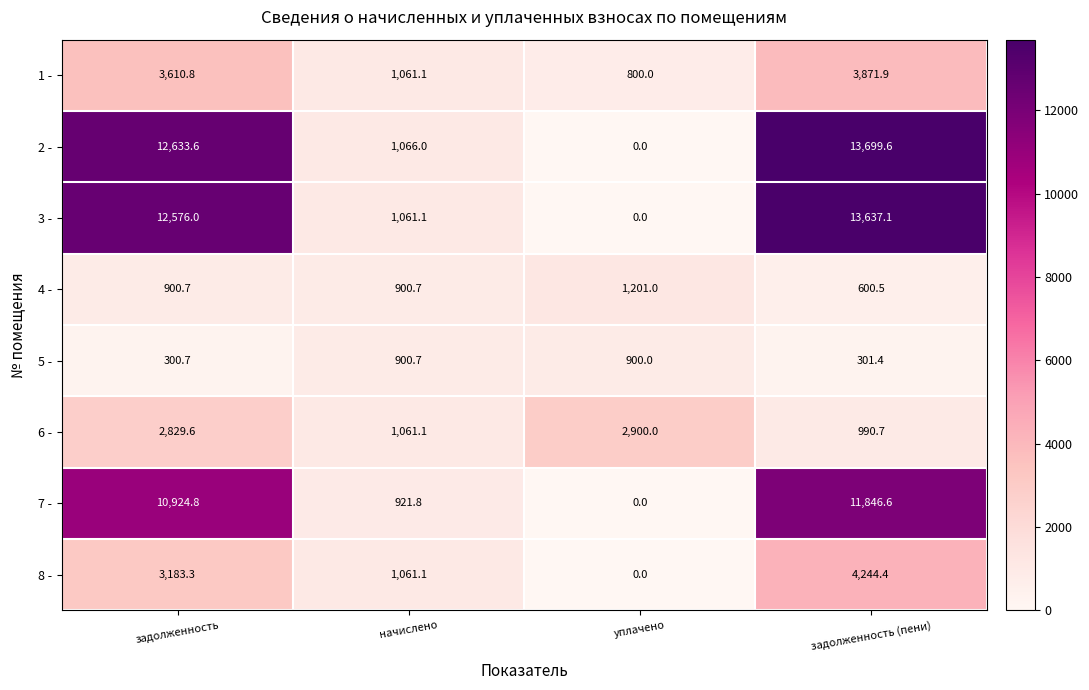

Which label corresponds to the smallest value in the chart?

уплачено